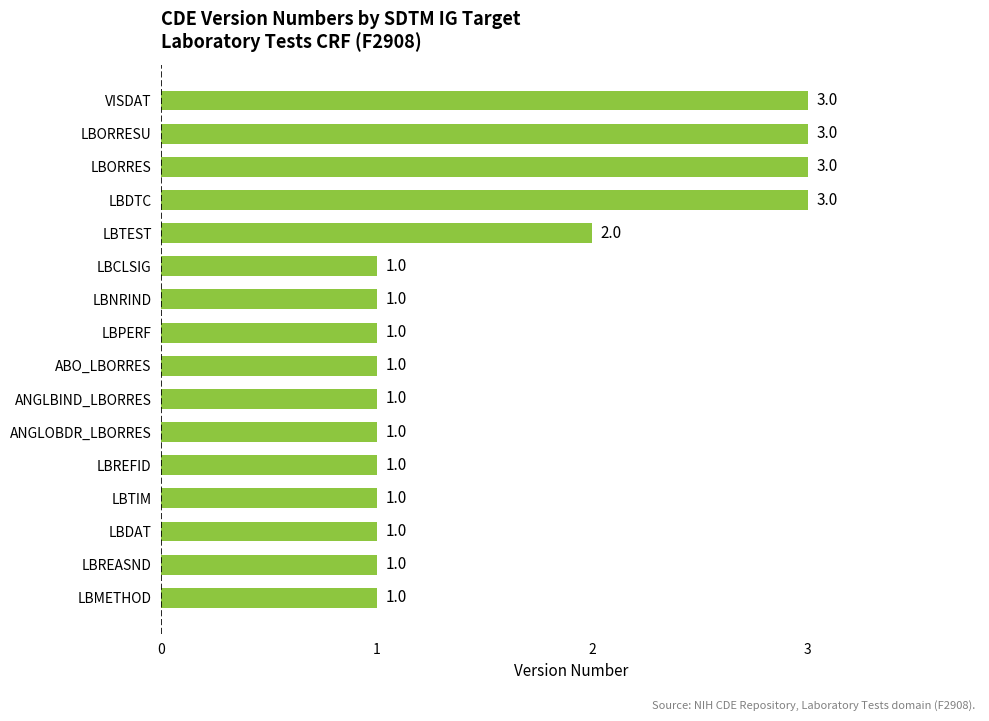

Reading bottom to top, list all the values displayed in this chart.

LBMETHOD=1	LBREASND=1	LBDAT=1	LBTIM=1	LBREFID=1	ANGLOBDR_LBORRES=1	ANGLBIND_LBORRES=1	ABO_LBORRES=1	LBPERF=1	LBNRIND=1	LBCLSIG=1	LBTEST=2	LBDTC=3	LBORRES=3	LBORRESU=3	VISDAT=3